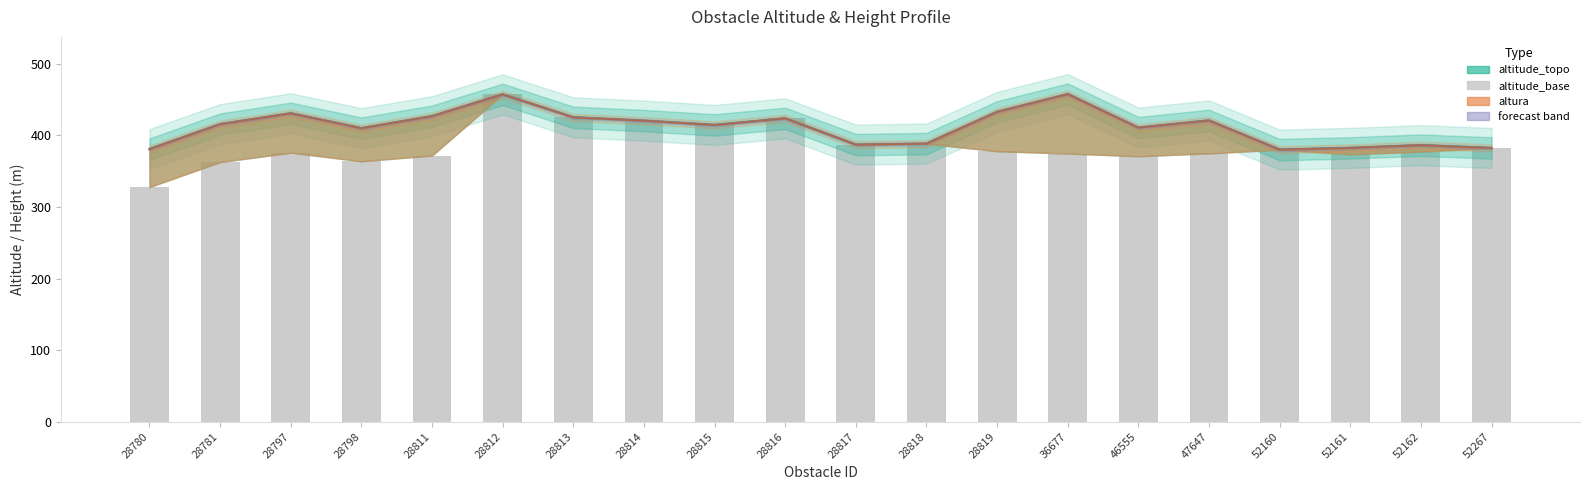

Where is the data nearest to the value 392?

28818